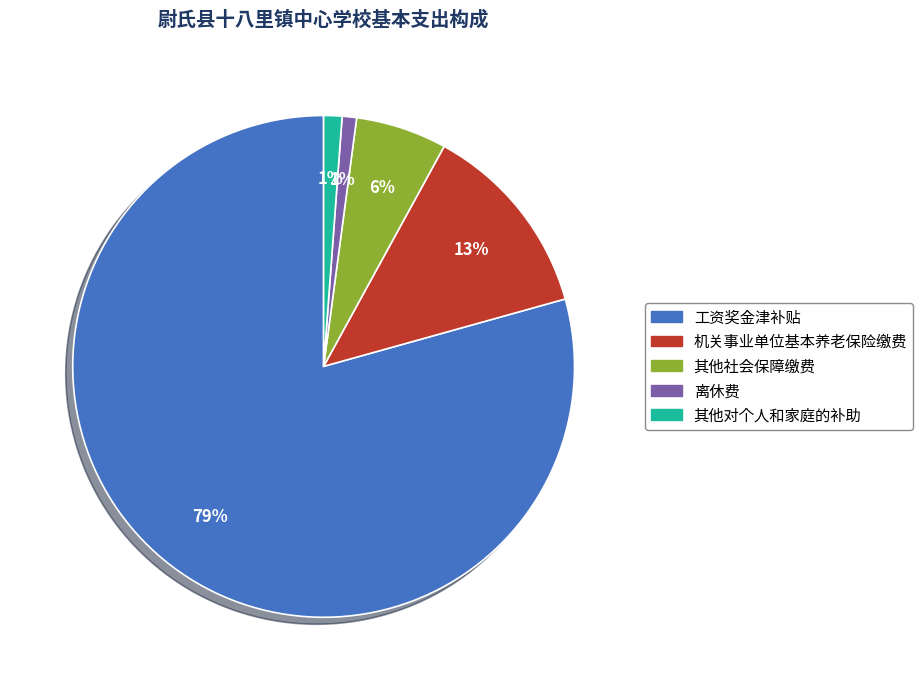

Is it true that 机关事业单位基本养老保险缴费 is 13% of the pie?

True